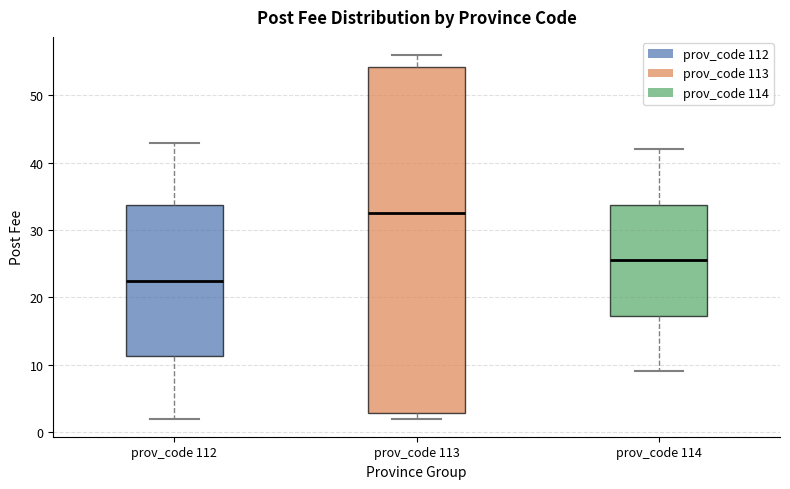

Reading left to right, read every box against the y-axis: the position of its median line, the range the box covers, and the ends of its whiskers. The values are not printed on the chart, so give them approximately, as read against the axis.

prov_code 112: median 23, box 11 to 34, whiskers 2 to 43
prov_code 113: median 33, box 3 to 54, whiskers 2 to 56
prov_code 114: median 26, box 17 to 34, whiskers 9 to 42